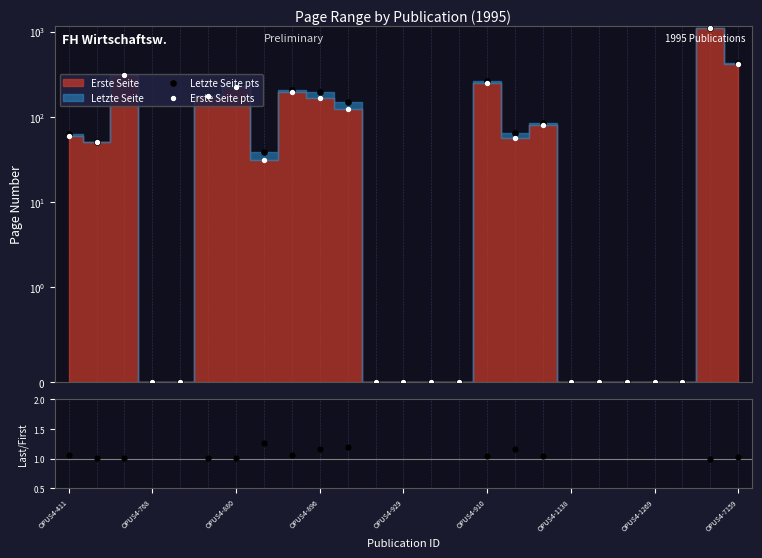

Which series reaches the minimum Y coordinate?

Letzte Seite pts